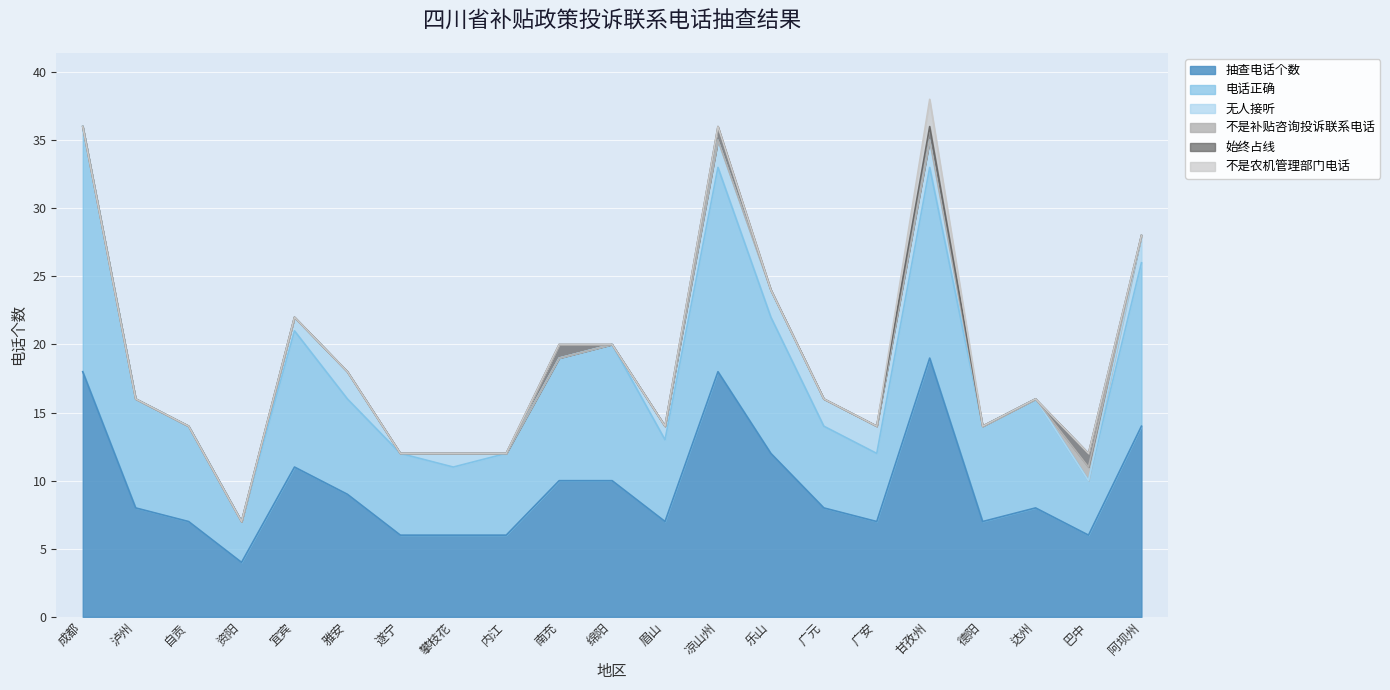

Rank the series by their maximum value, from lowest to highest.

不是补贴咨询投诉联系电话, 始终占线, 无人接听, 不是农机管理部门电话, 电话正确, 抽查电话个数